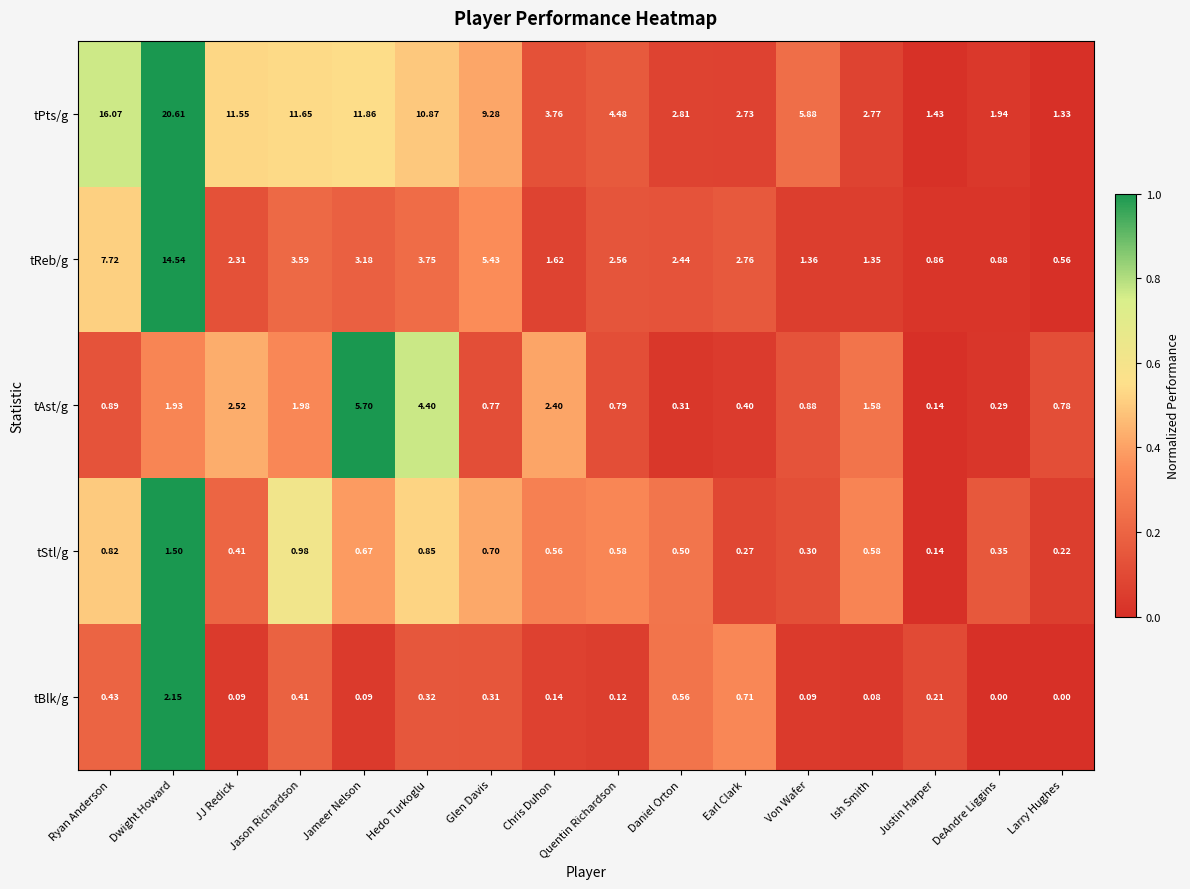

Which series changed the most between Jameer Nelson and Earl Clark?

tPts/g